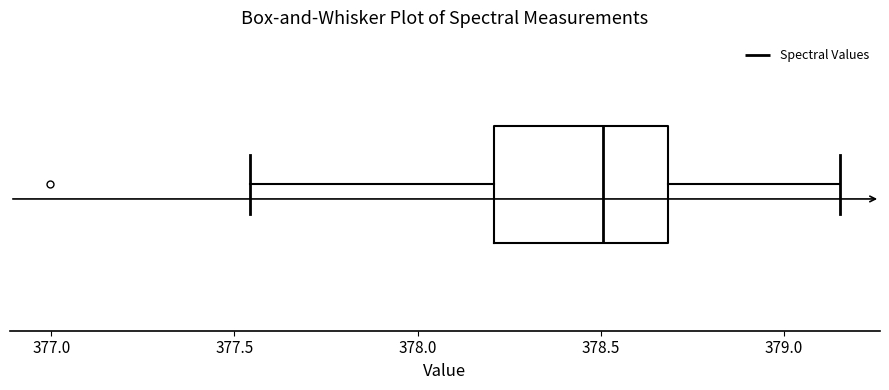

Transcribe this box plot: give where the median line is, the range the box spans, and where the two whiskers end, as read against the x-axis. The values are not printed on the chart, so give them approximately, as read against the axis.

median 378.50, box 378.20 to 378.70, whiskers 377.55 to 379.15